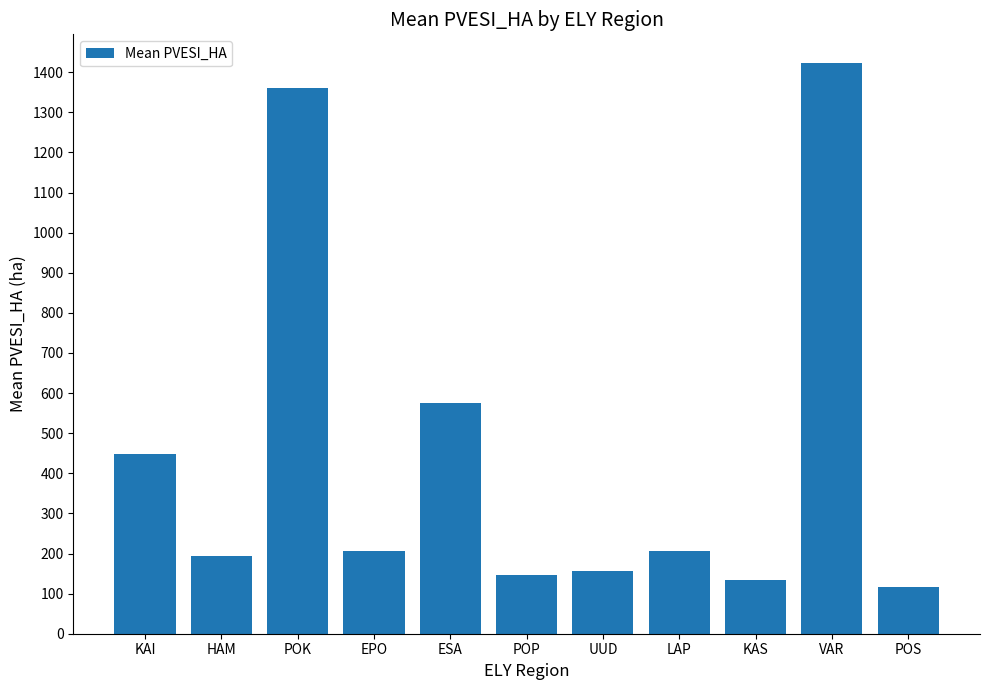

True or false: the data shows 133.6 at KAS.

True